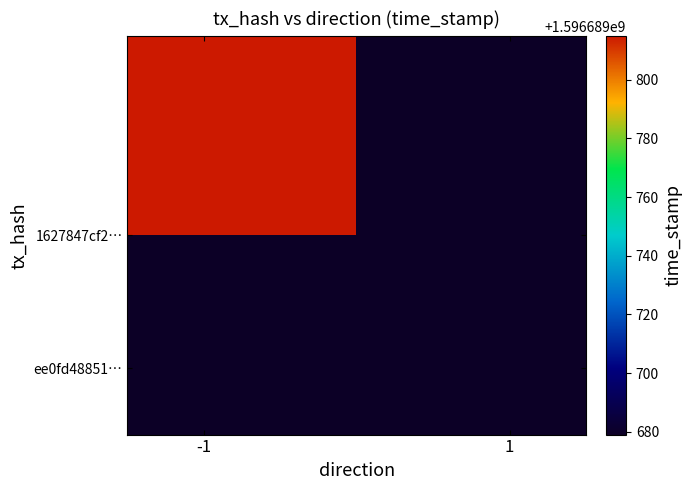

What is the greatest value displayed?

1596689815